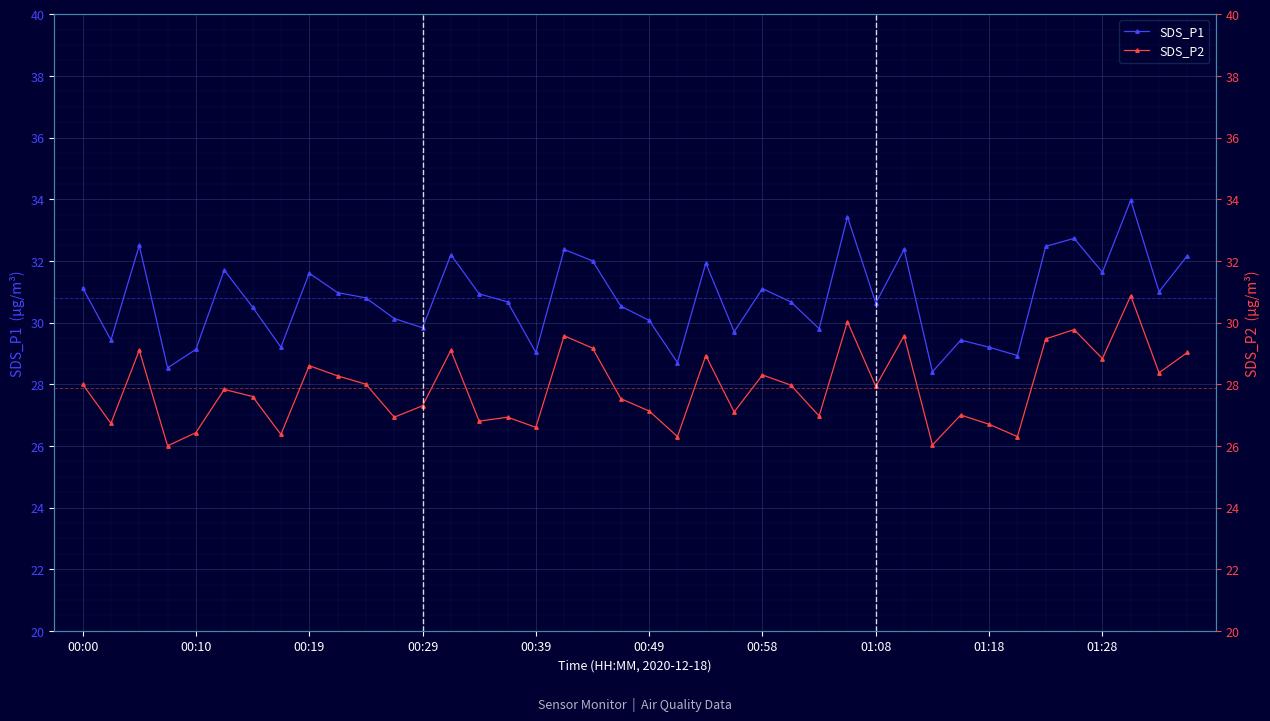

What is the value of the SDS_P1 point at the 28th from the left?

33.4